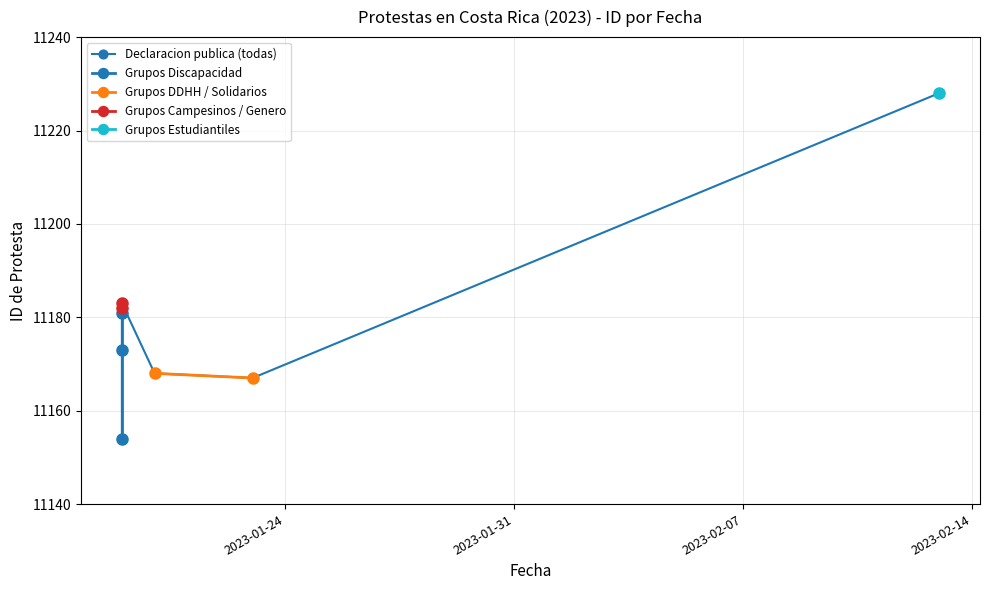

At which label does the data first exceed 11181?

2023-01-19